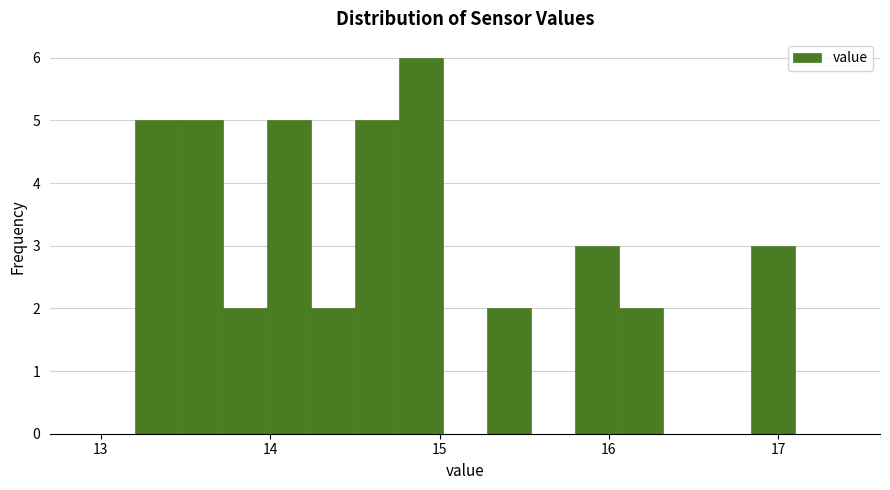

Around what value on the x-axis is the tallest bar? Give the approximate position of its centre, as read against the axis.

14.9